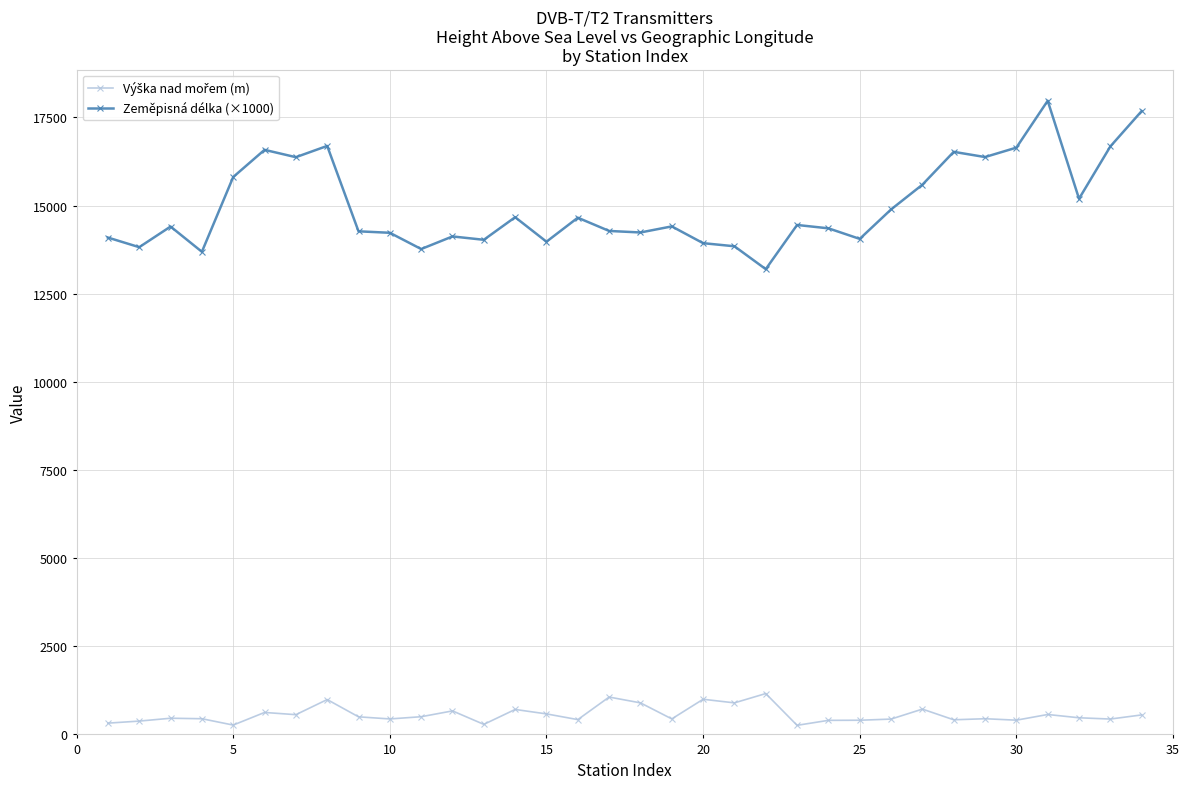

Which series has the widest spread of values?

Zeměpisná délka (×1000)